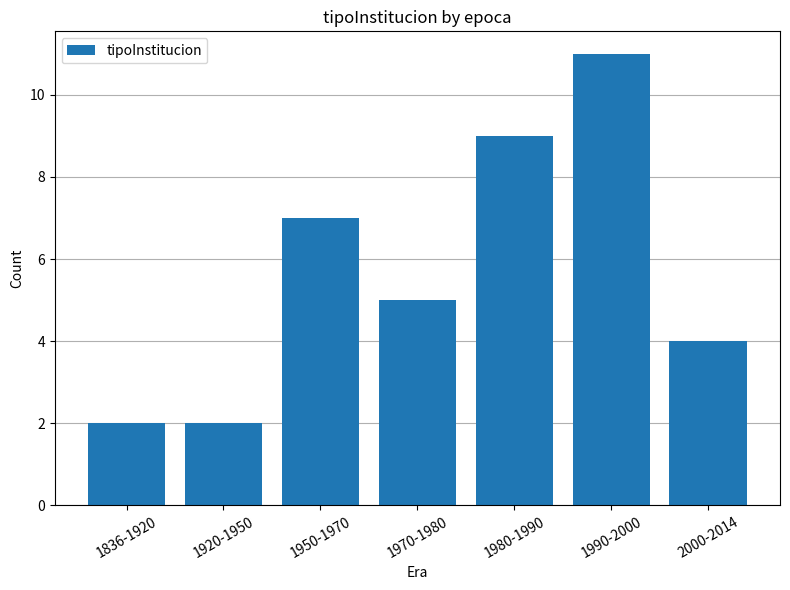

What is the average value?

6